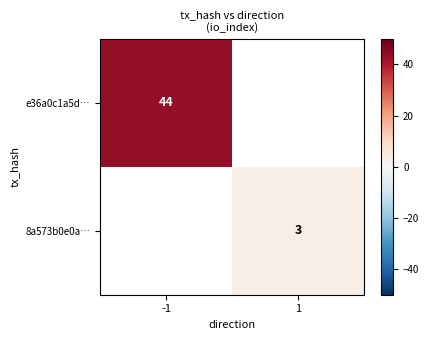

Is it true that 8a573b0e0a… equals 3 at 1?

True